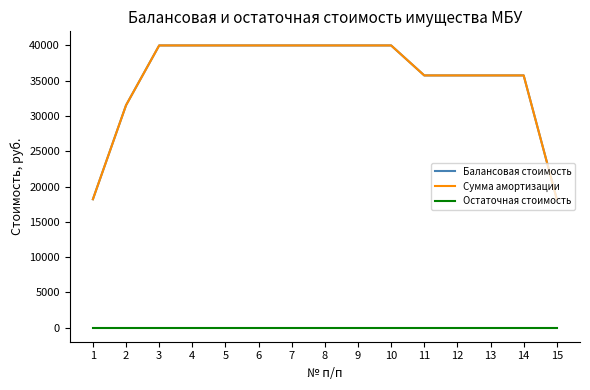

The Сумма амортизации series shows 8615 at 2. True or false?

False